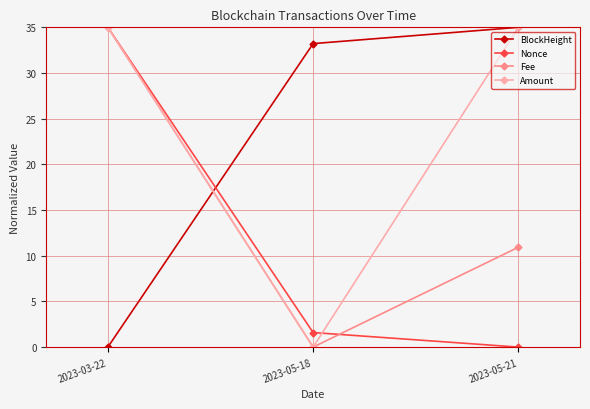

List the labels in order of Fee value, largest first.

2023-03-22, 2023-05-21, 2023-05-18